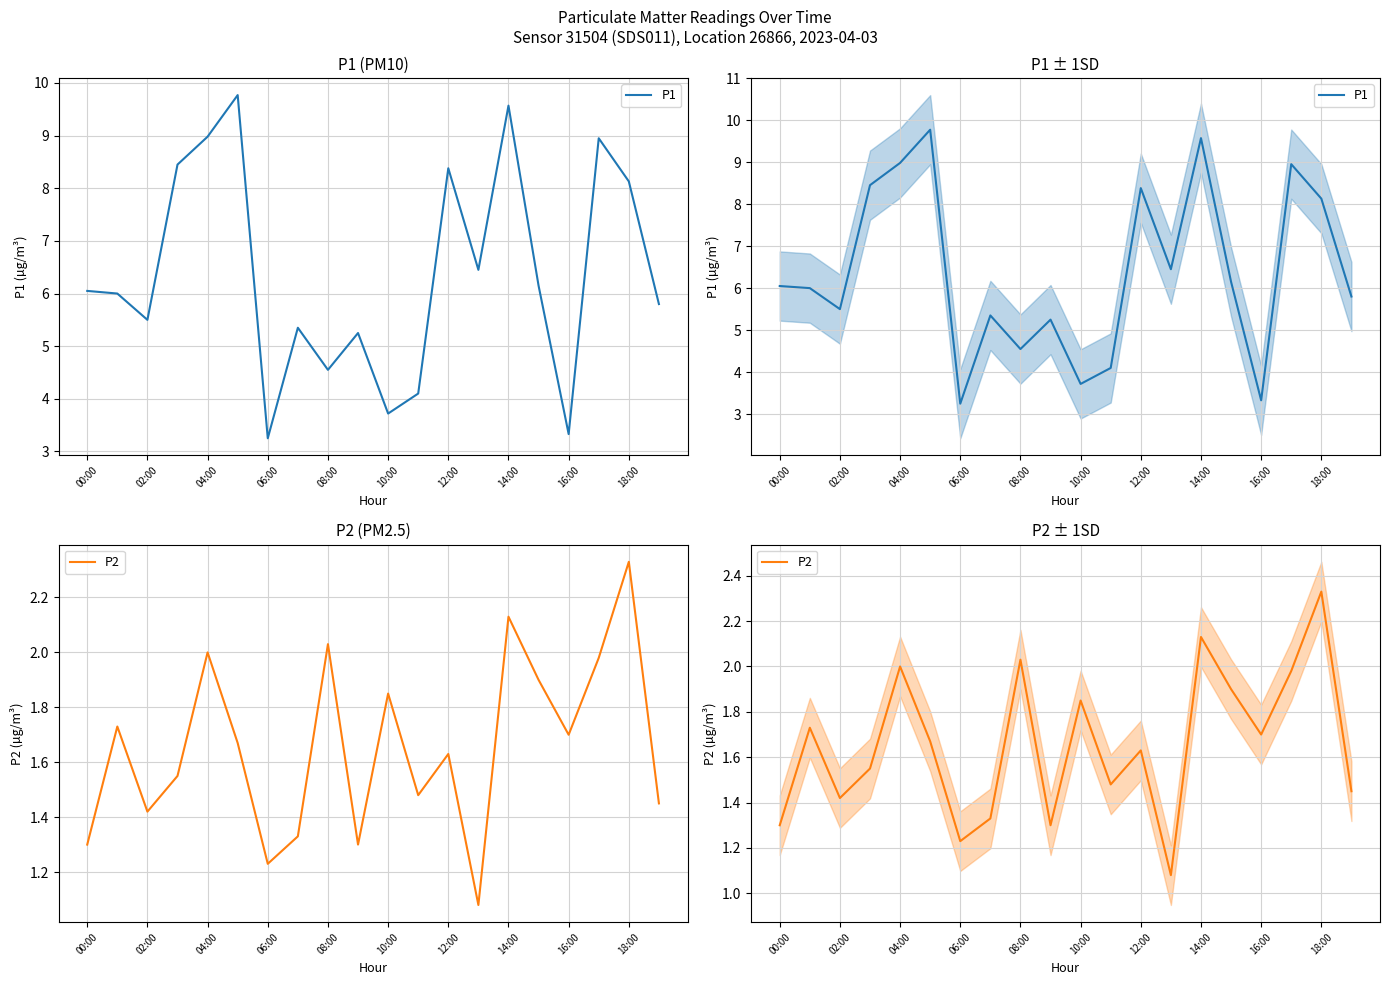

Which series has the largest range (max minus min)?

P1